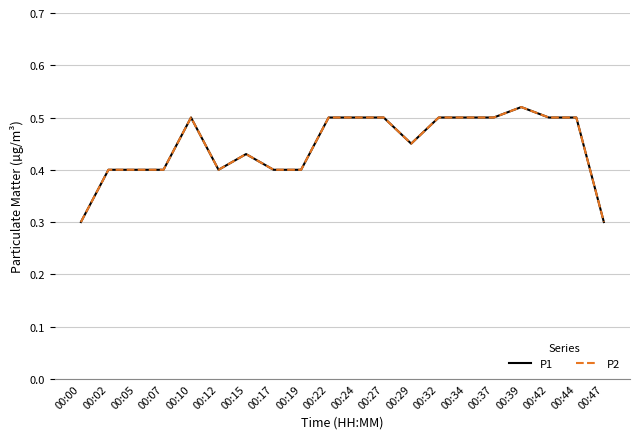

Does the chart have visible grid lines?

Yes